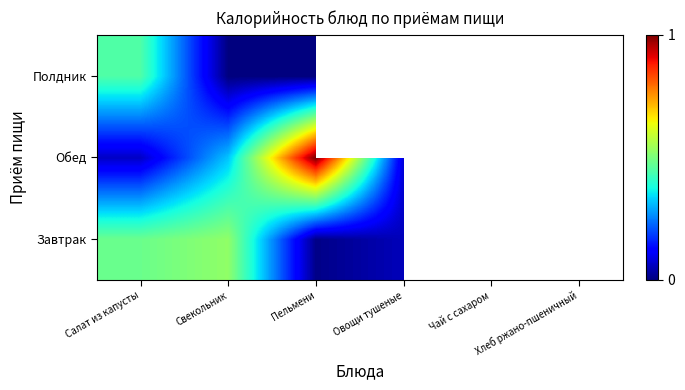

Is it true that Обед equals 0.1 at Хлеб ржано-пшеничный?

False